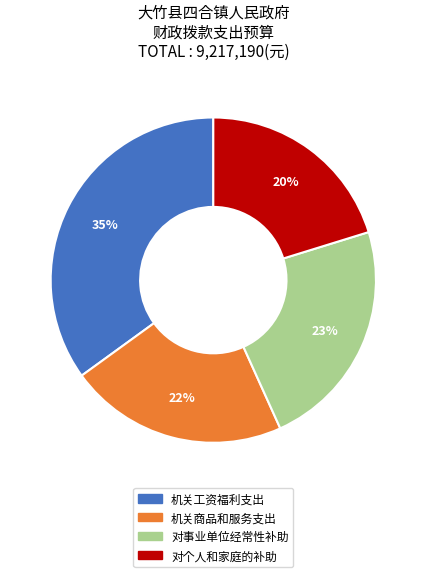

Is 对事业单位经常性补助 the majority of the pie?

No